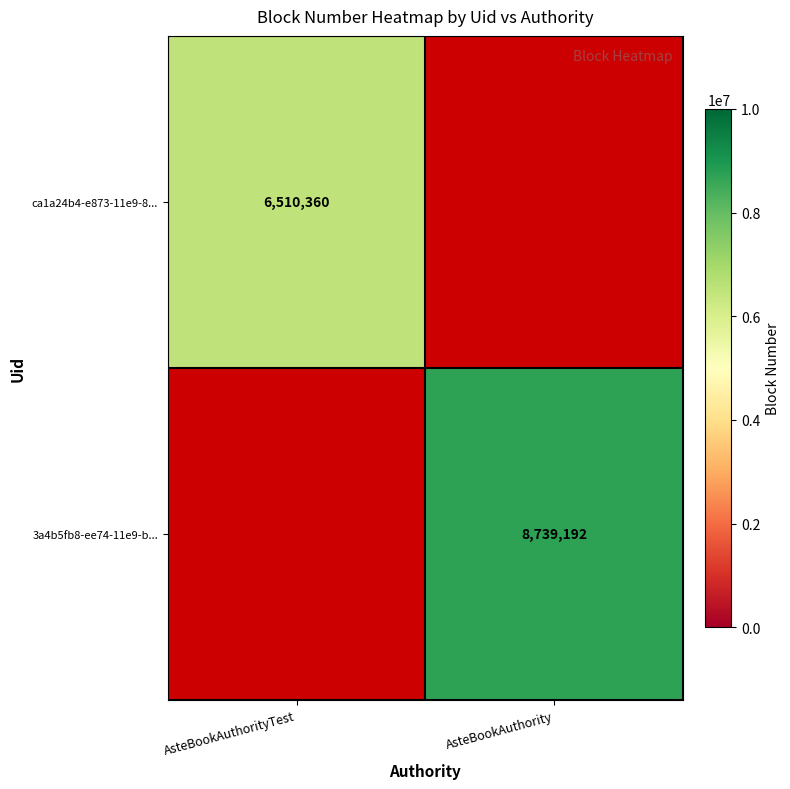

The value of 3a4b5fb8-ee74-11e9-b... at AsteBookAuthority is 2147837. True or false?

False